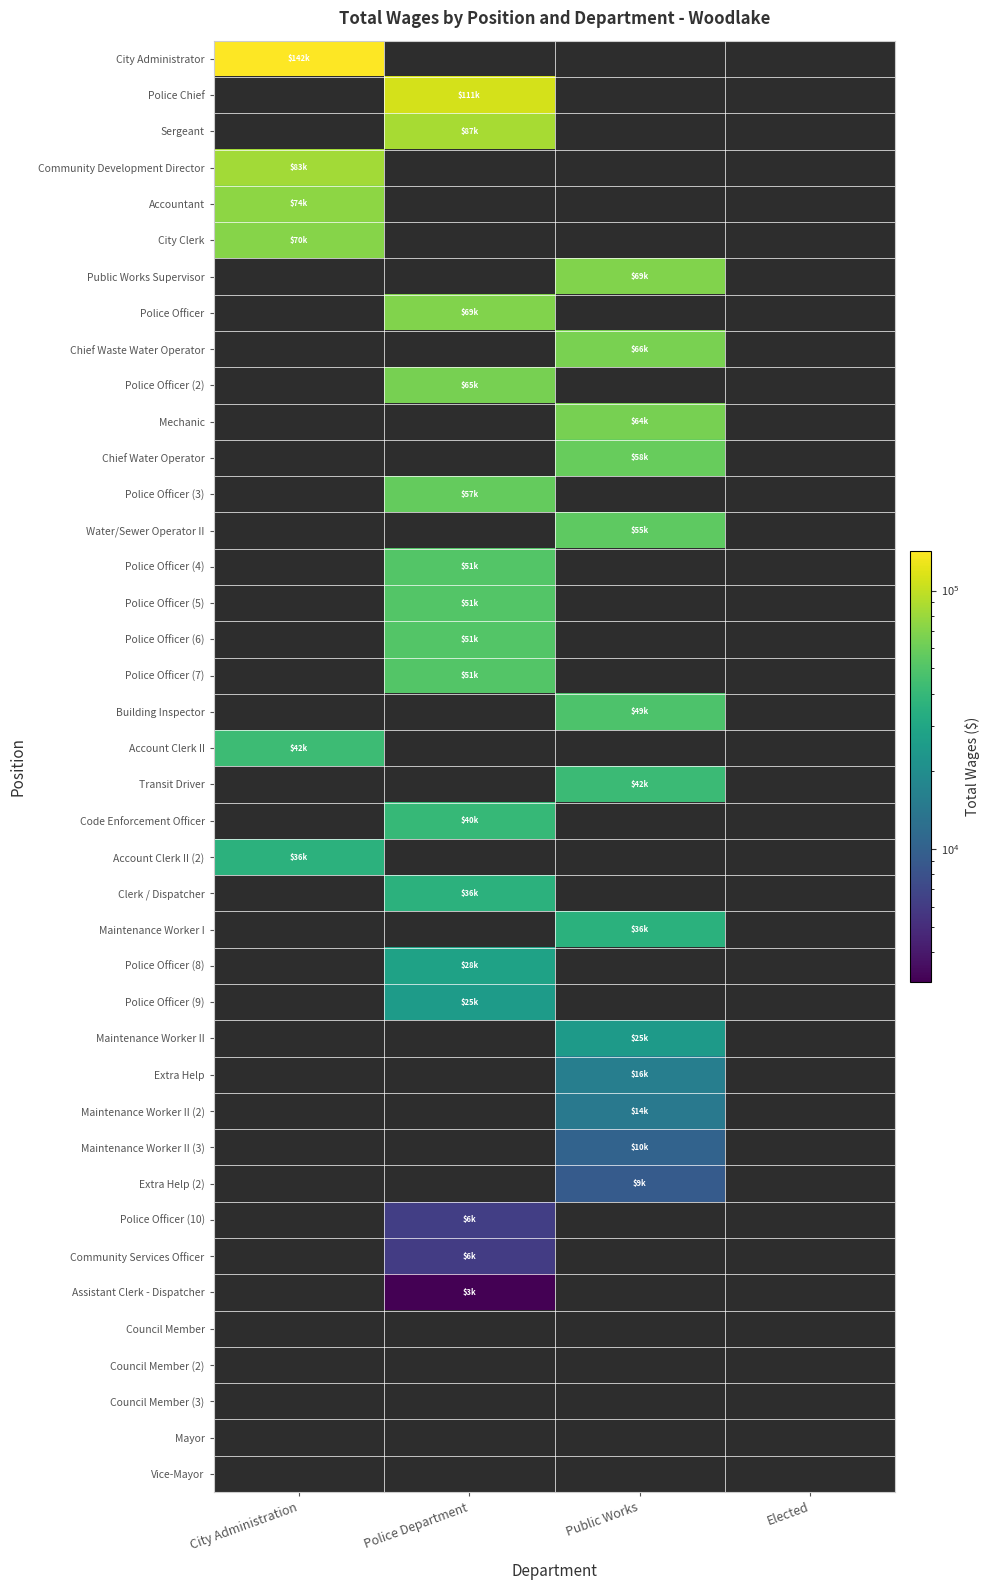

Which has a higher value, Elected or City Administration?

City Administration